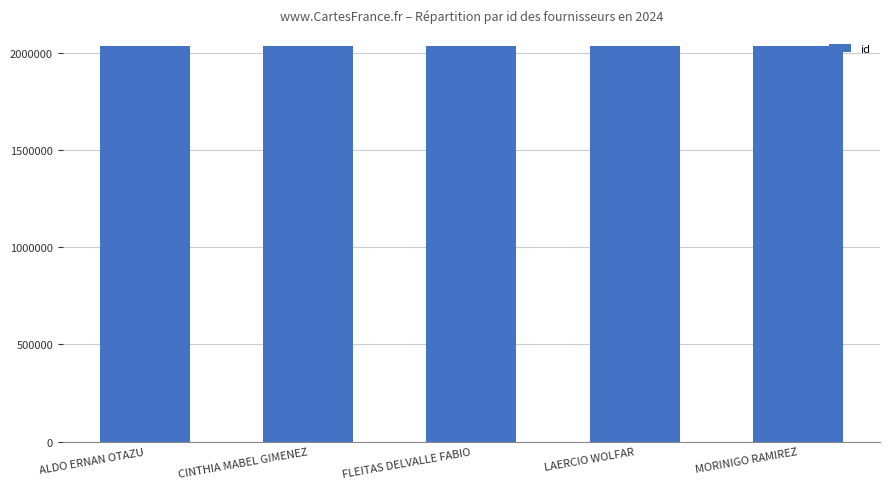

What is the sum of all values?

10176955